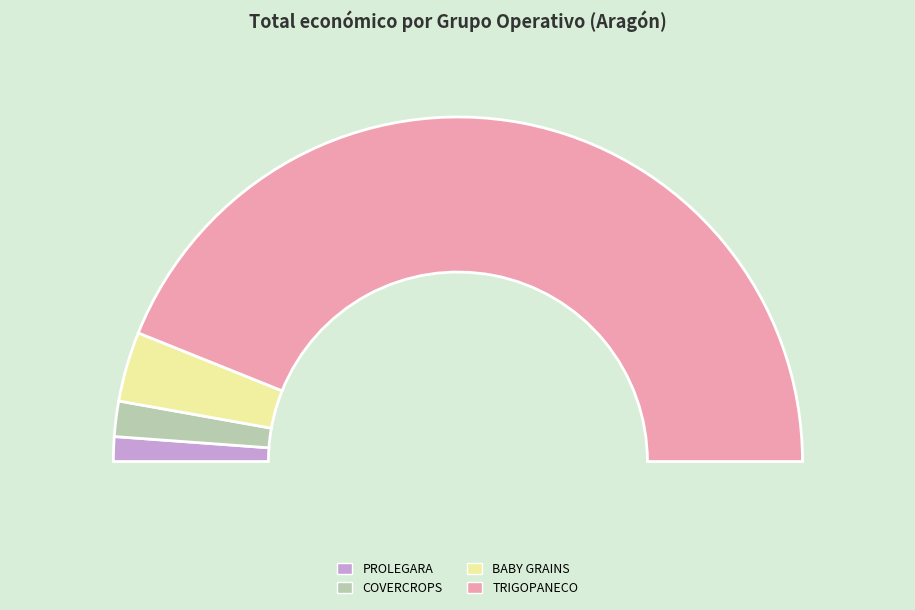

What percentage is the BABY GRAINS slice, to the nearest percent?

7%